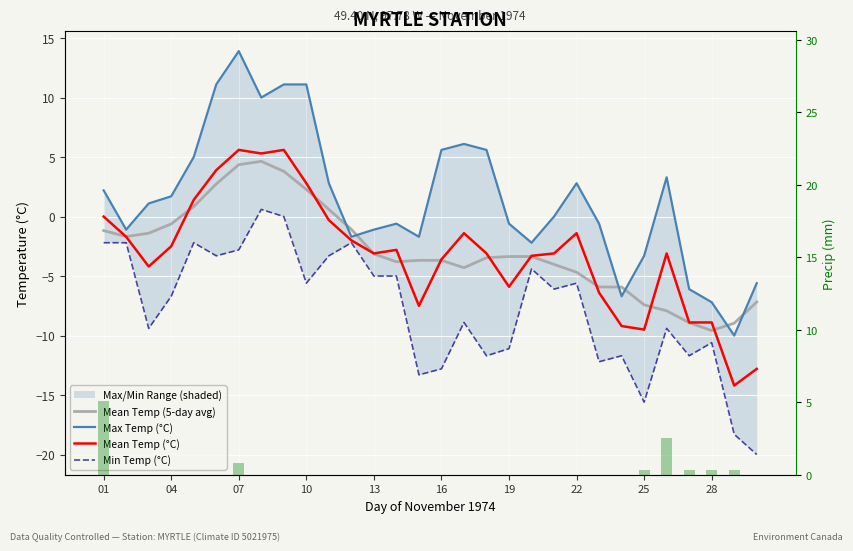

Which has a higher value, 11 or 26?

11